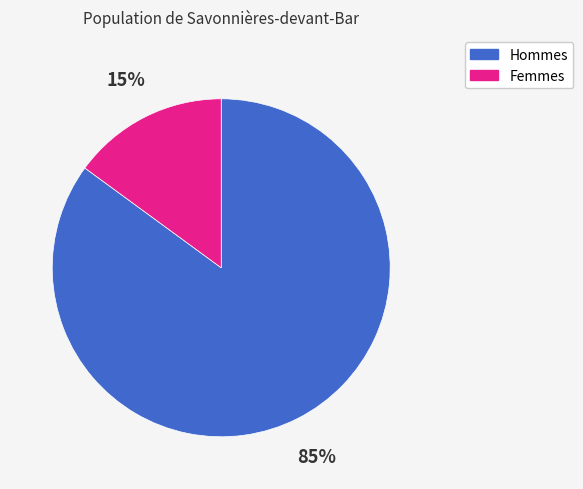

To the nearest percent, what is the average slice percentage?

50%